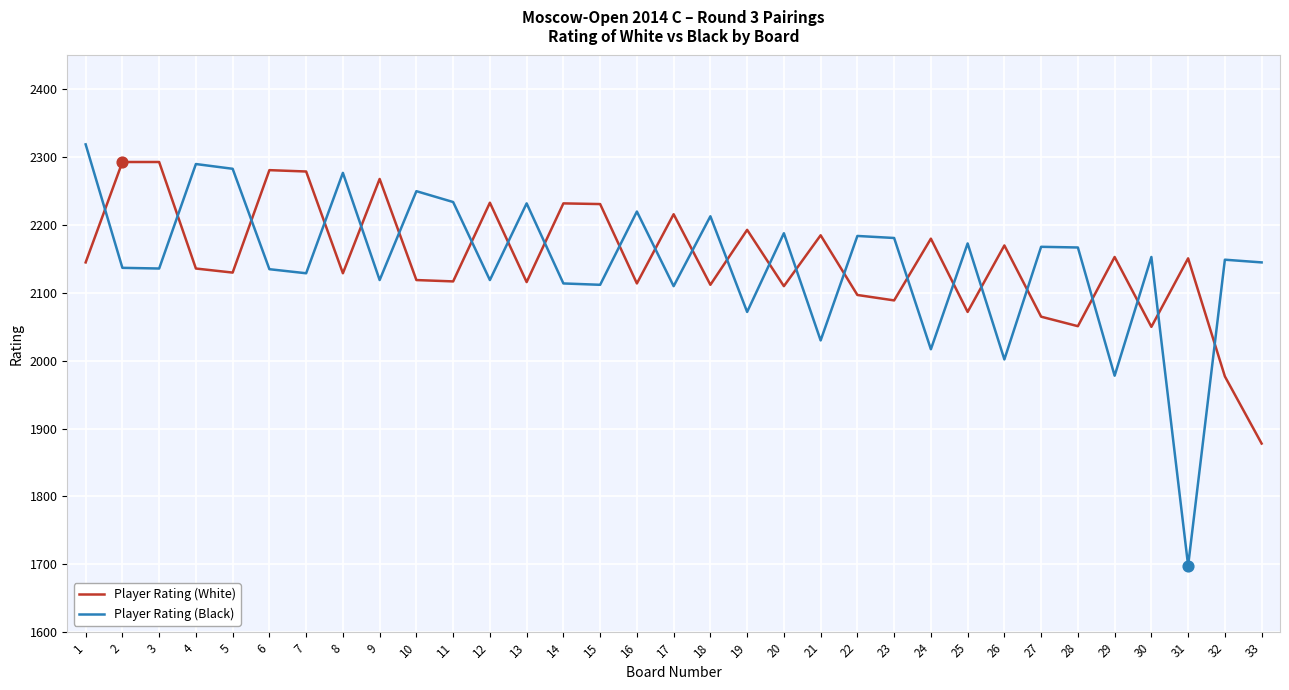

Which series has the largest range (max minus min)?

Player Rating (Black)